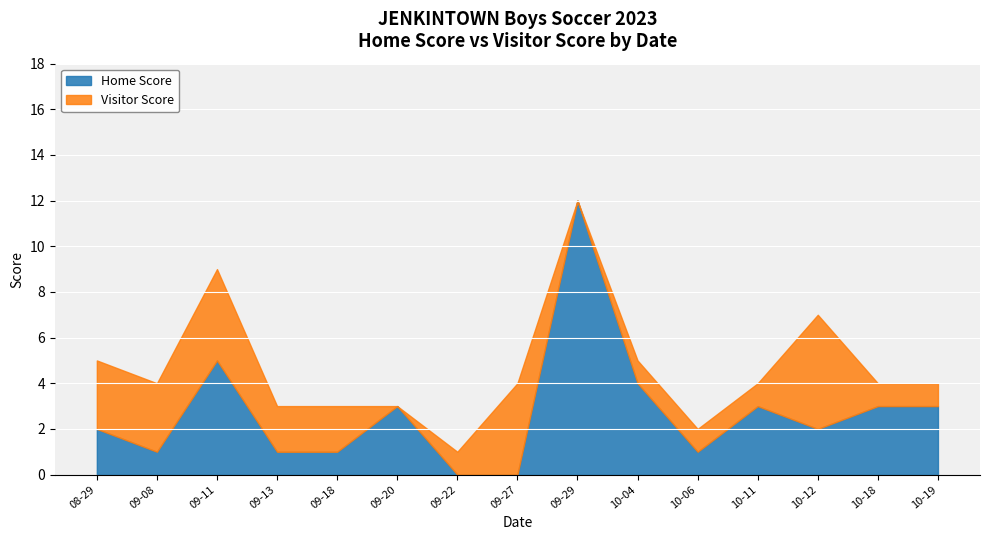

At which label is Home Score closest to 6?

09-11